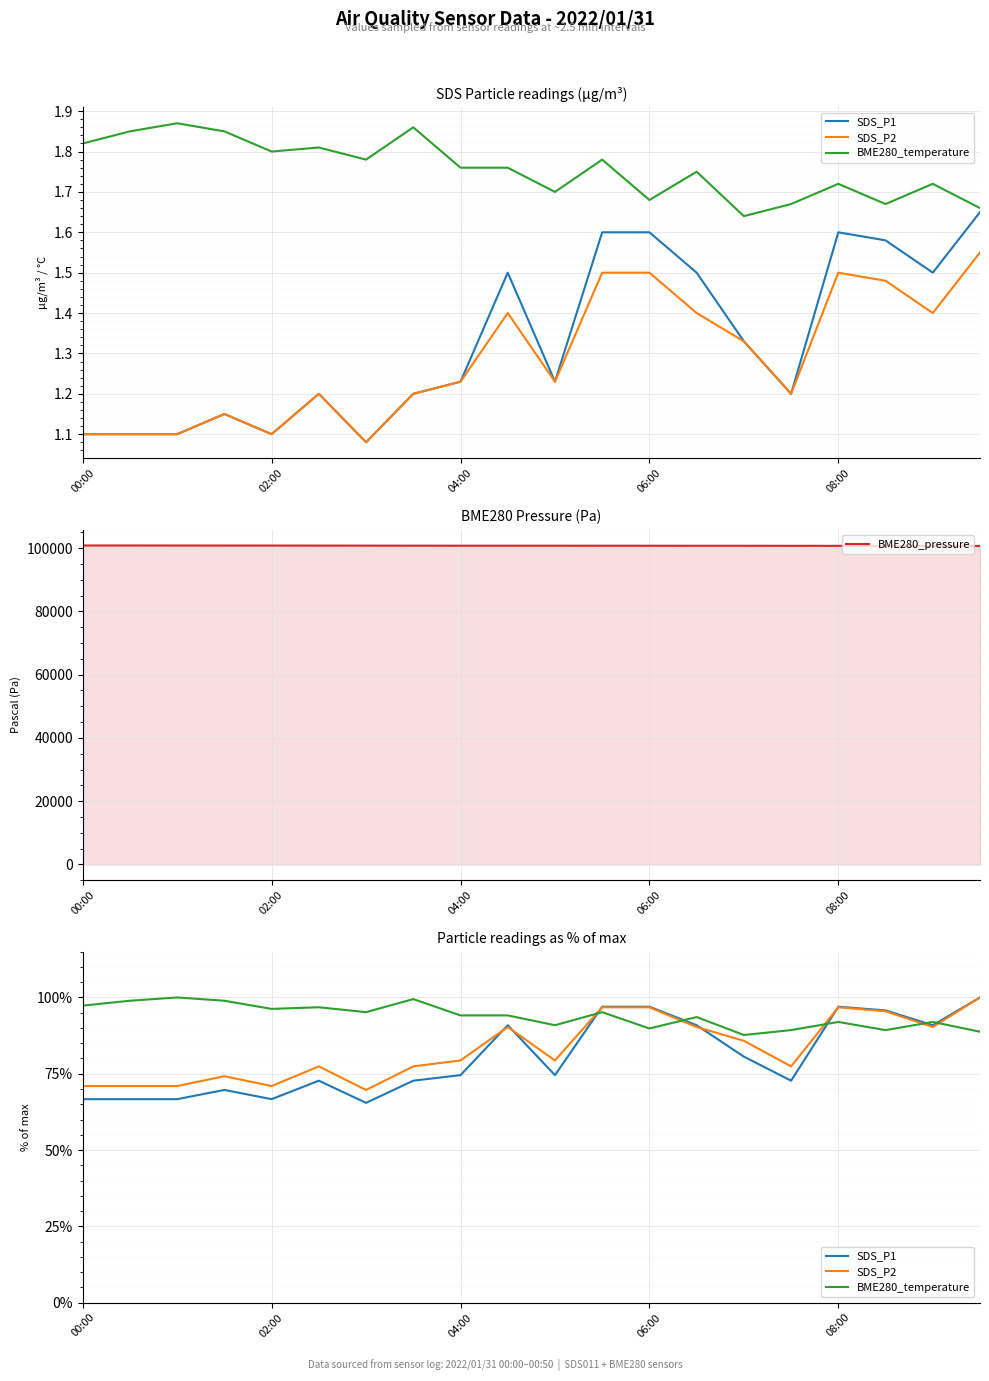

Is it true that BME280_pressure equals 100723.1 at 08:00?

True